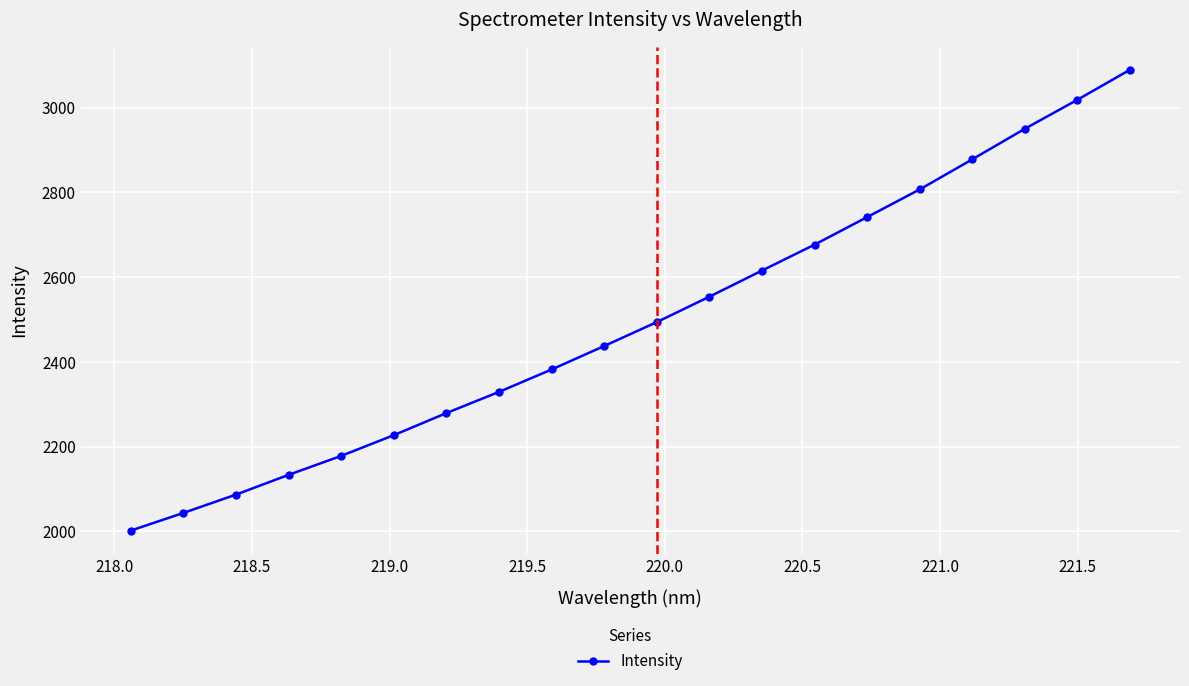

Reading right to left, transcribe all the data shown in this chart.

3089.8	3018.9	2950.5	2878.3	2807.3	2741.9	2677.0	2615.7	2554.1	2494.1	2437.6	2382.1	2329.3	2279.3	2227.1	2178.2	2133.4	2086.7	2043.5	2001.7